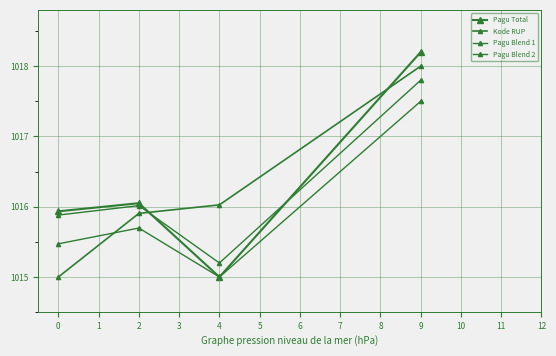

Reading left to right, list all the values displayed in this chart.

Pagu Total: 1015.9	1016.1	1015.0	1018.2
Kode RUP: 1015.0	1015.9	1016.0	1018.0
Pagu Blend 1: 1015.9	1016.0	1015.2	1017.8
Pagu Blend 2: 1015.5	1015.7	1015.0	1017.5